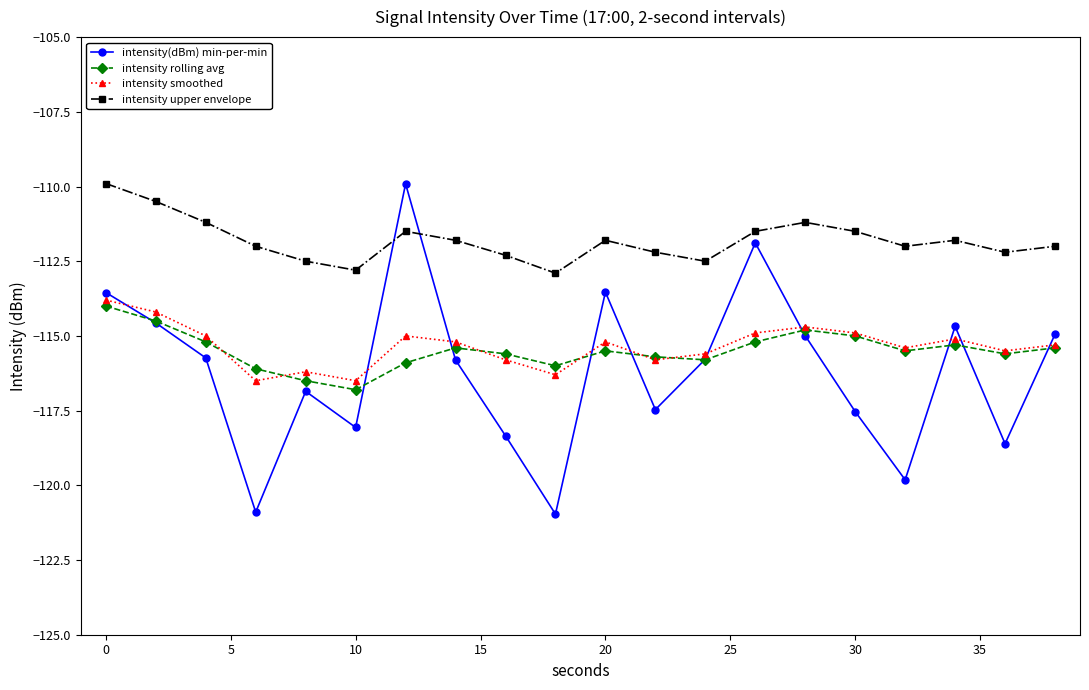

Which series has the largest range (max minus min)?

intensity(dBm) min-per-min